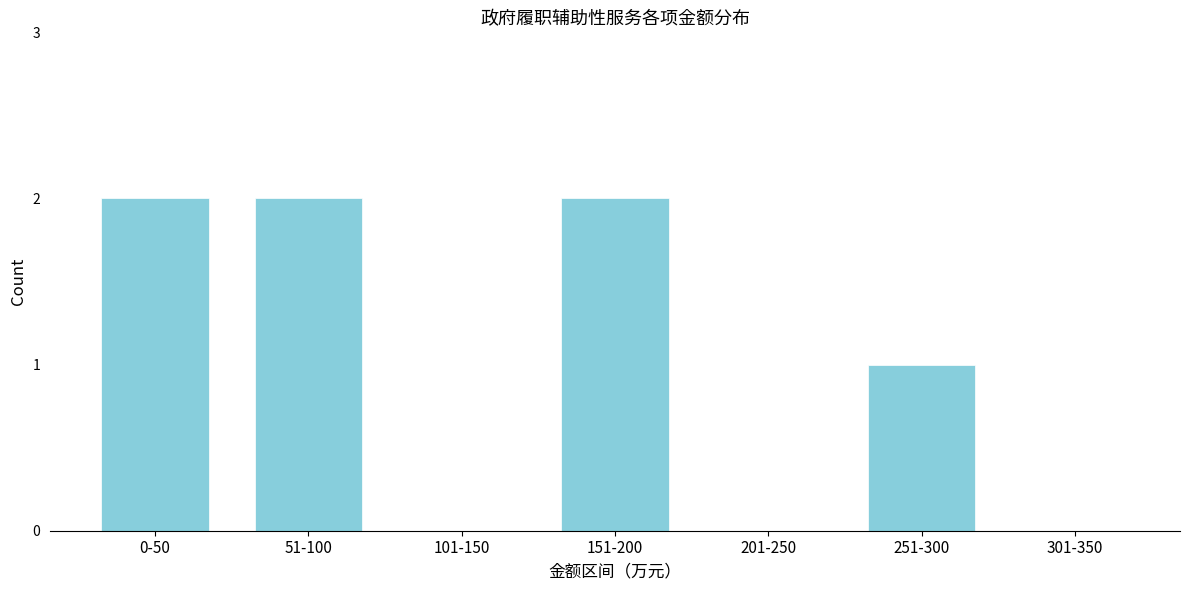

Reading left to right, extract all data points from this chart.

0-50=2	51-100=2	101-150=0	151-200=2	201-250=0	251-300=1	301-350=0